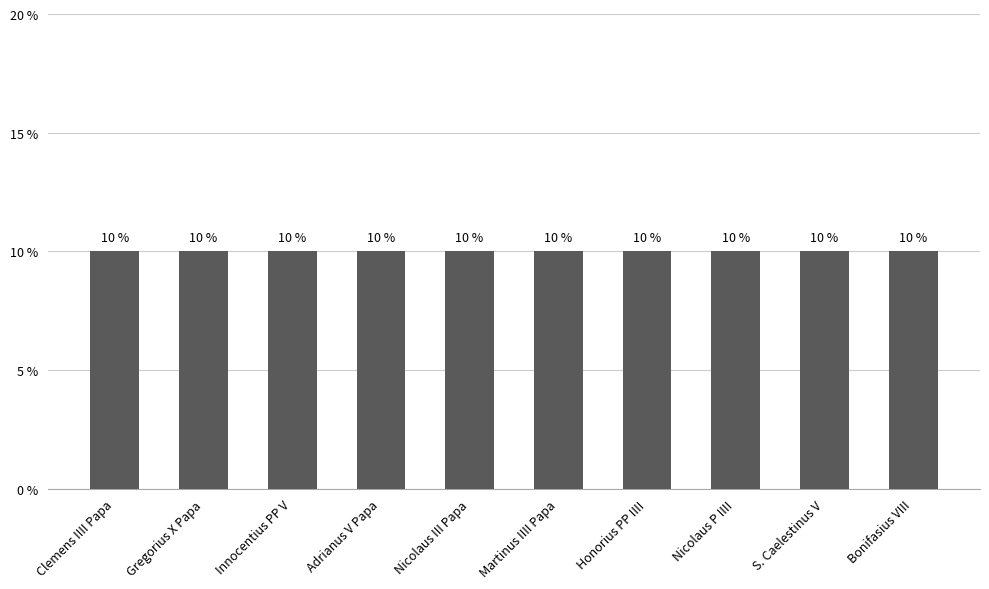

What position from the right is Innocentius PP V?

8